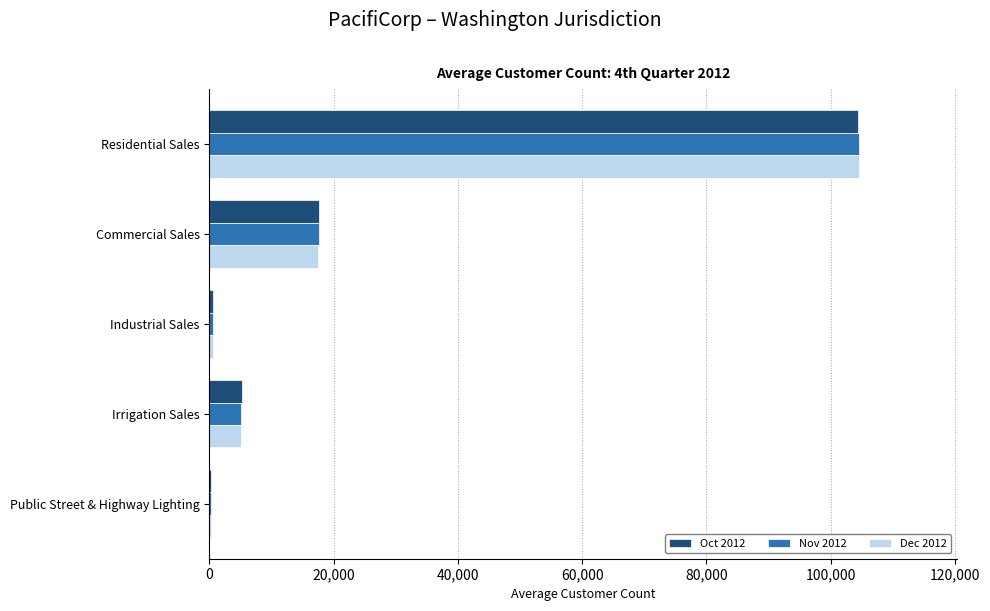

What is the total value across all series at Commercial Sales?

52835